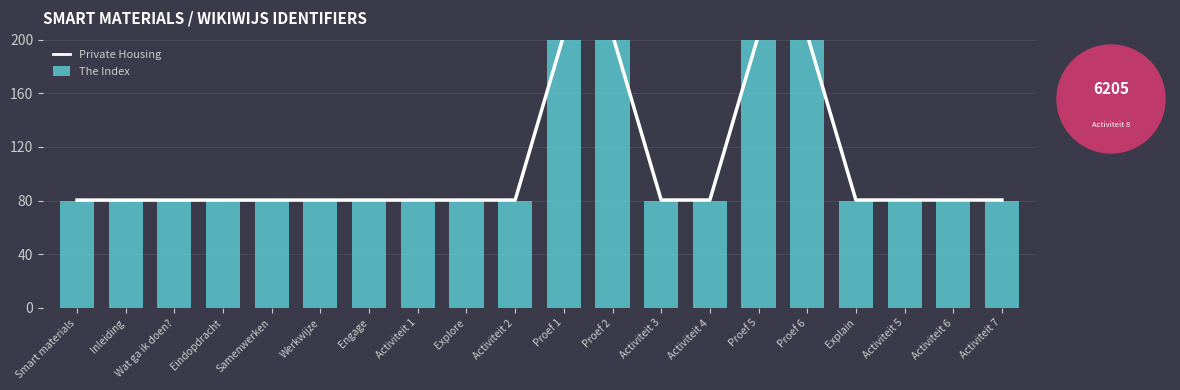

Which series has the widest spread of values?

The Index